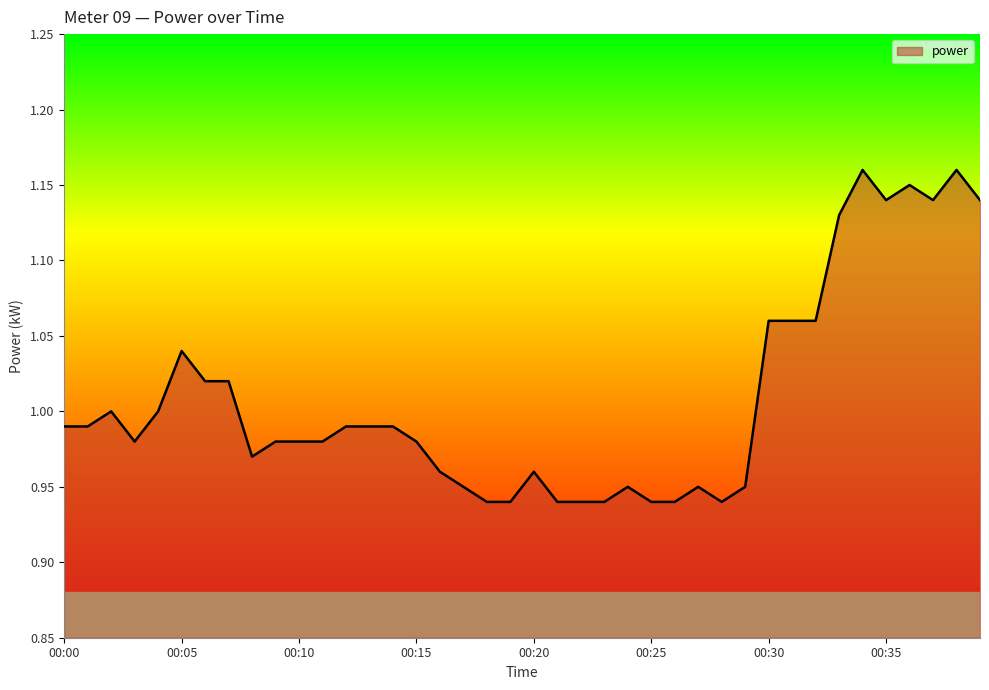

True or false: the data has more than 2 interior local peaks.

True